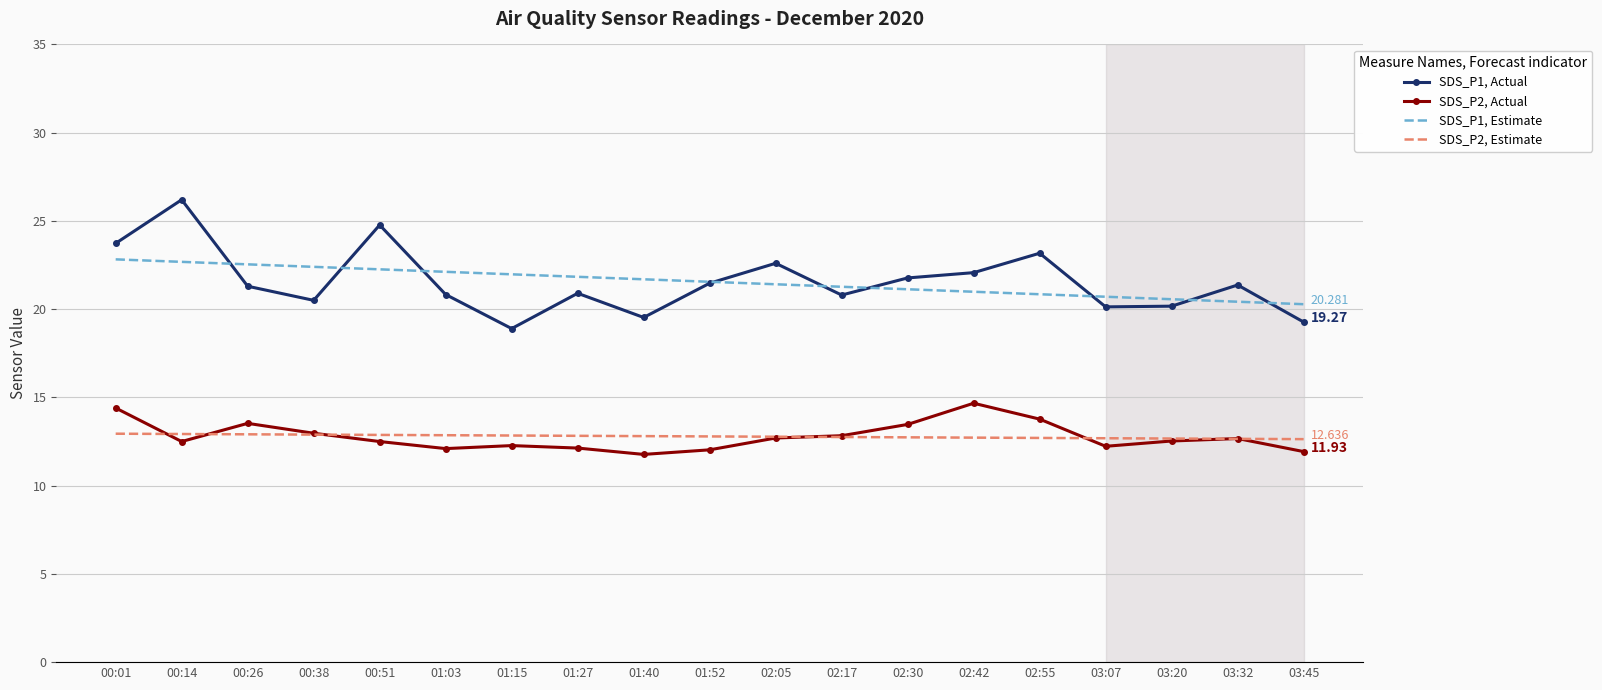

Is the value of SDS_P2, Actual at 02:17 greater than the value of SDS_P1, Estimate at 03:32?

No